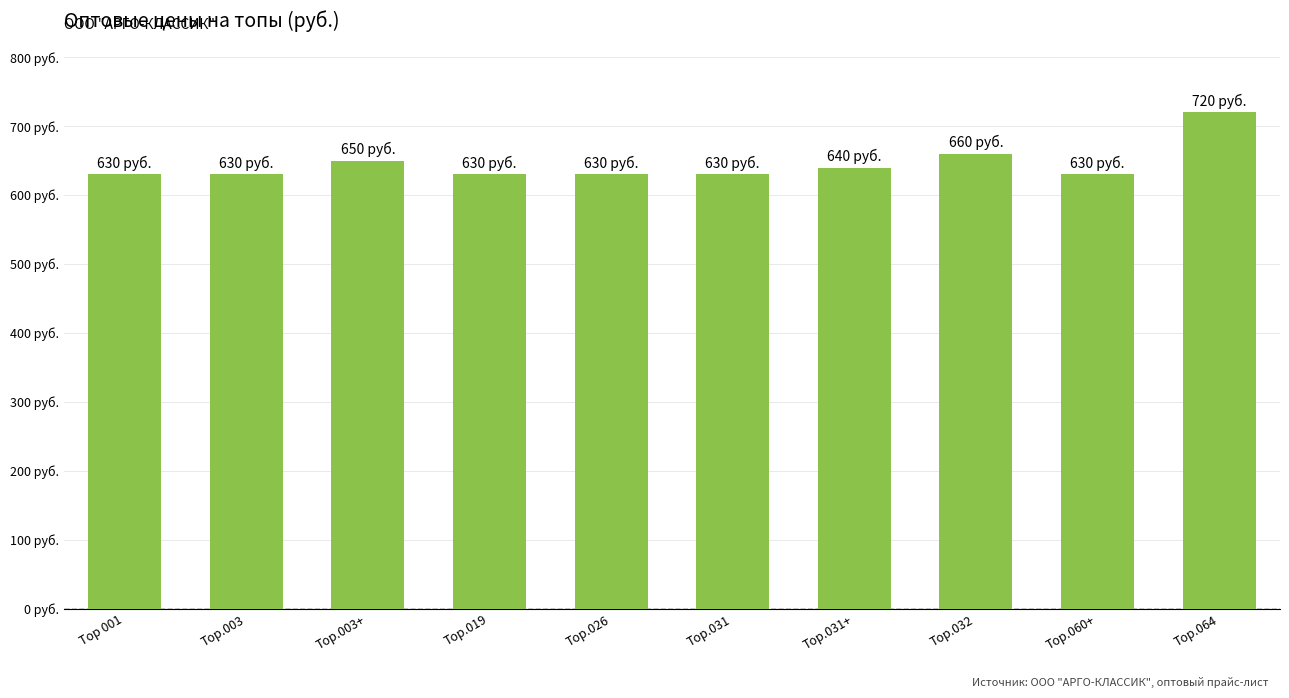

Does the chart contain stacked bars?

No